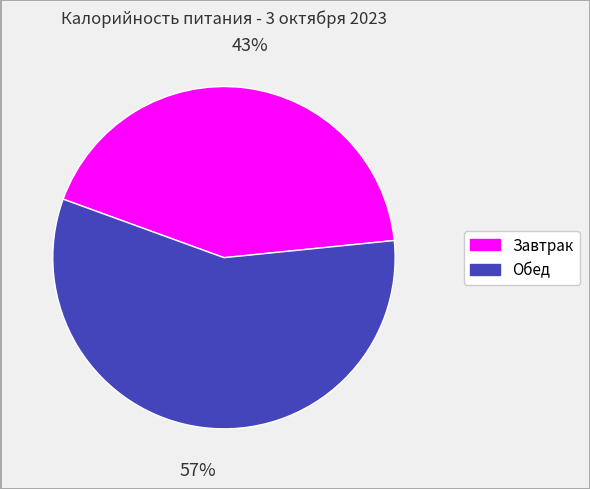

What is the majority slice?

Обед